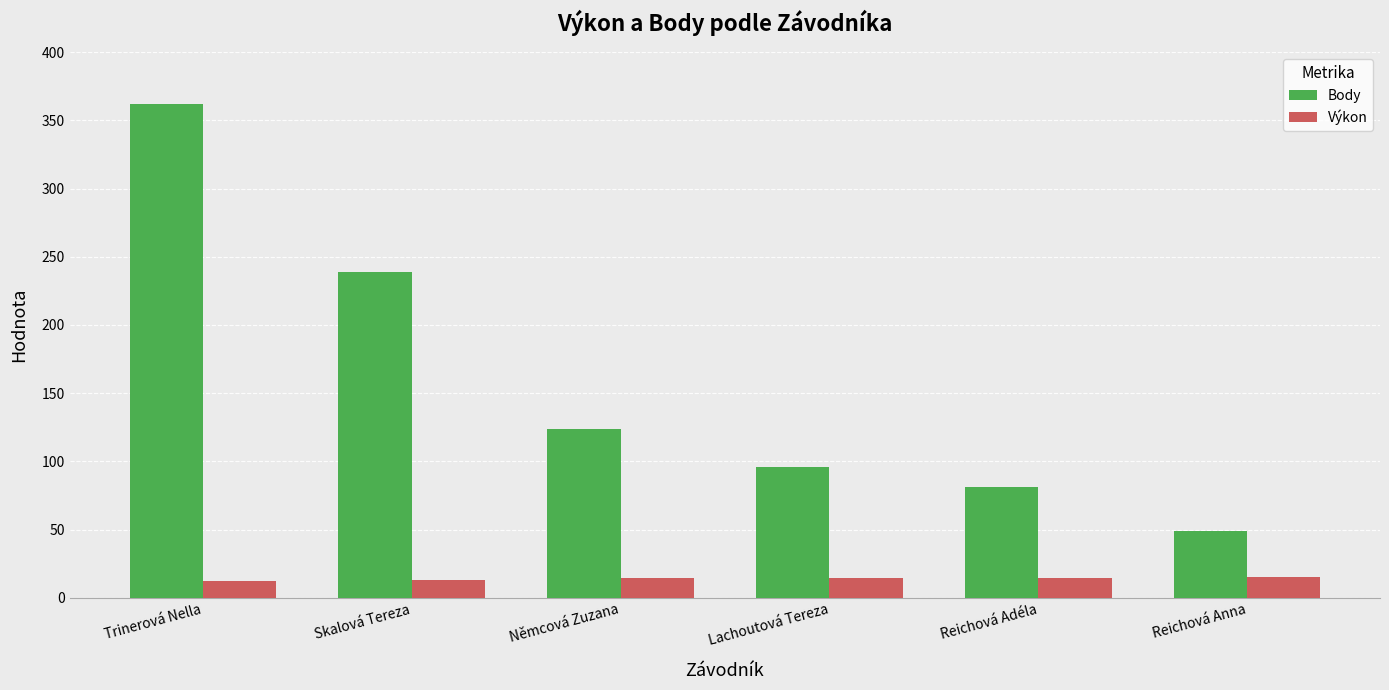

True or false: Body has a value of 61.1 at Lachoutová Tereza.

False